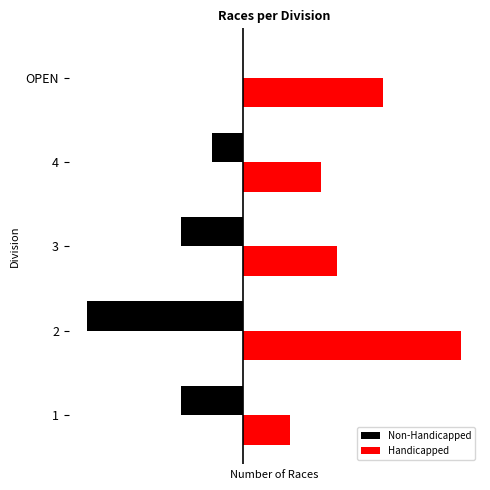

What are all the series names shown in the legend?

Non-Handicapped, Handicapped